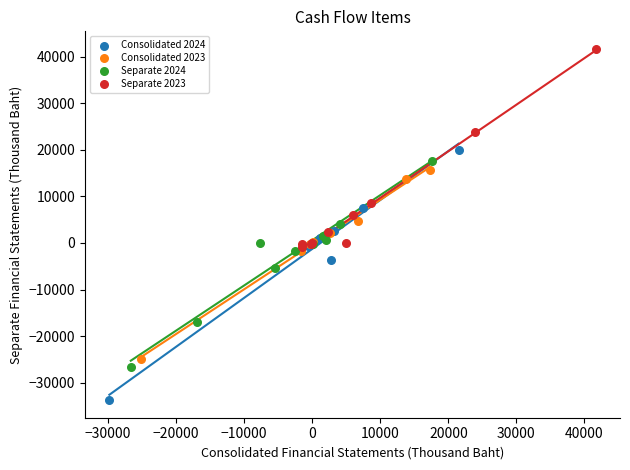

What are all the series names shown in the legend?

Consolidated 2024, Consolidated 2023, Separate 2024, Separate 2023